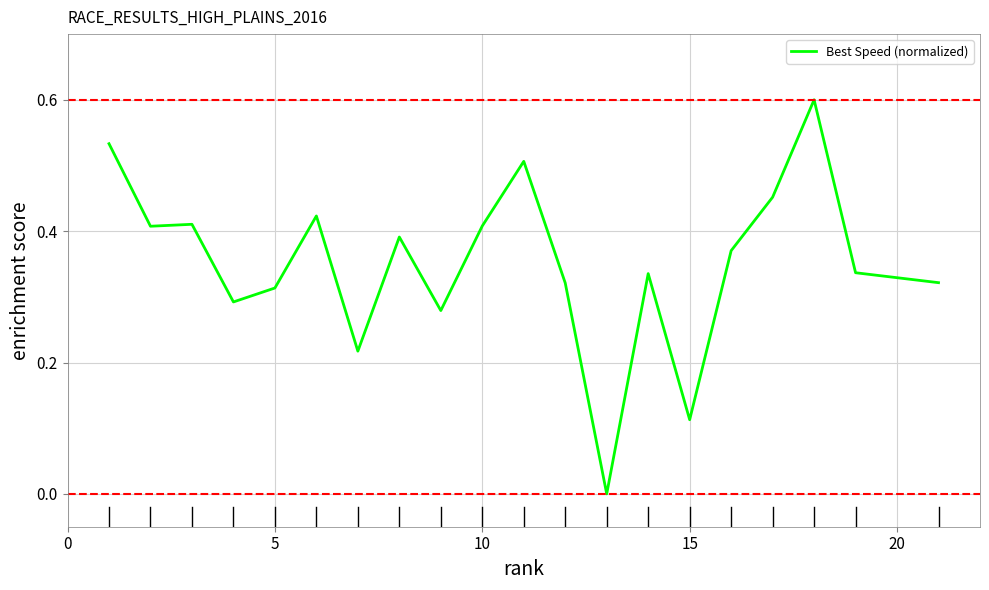

What is the greatest value displayed?

0.6